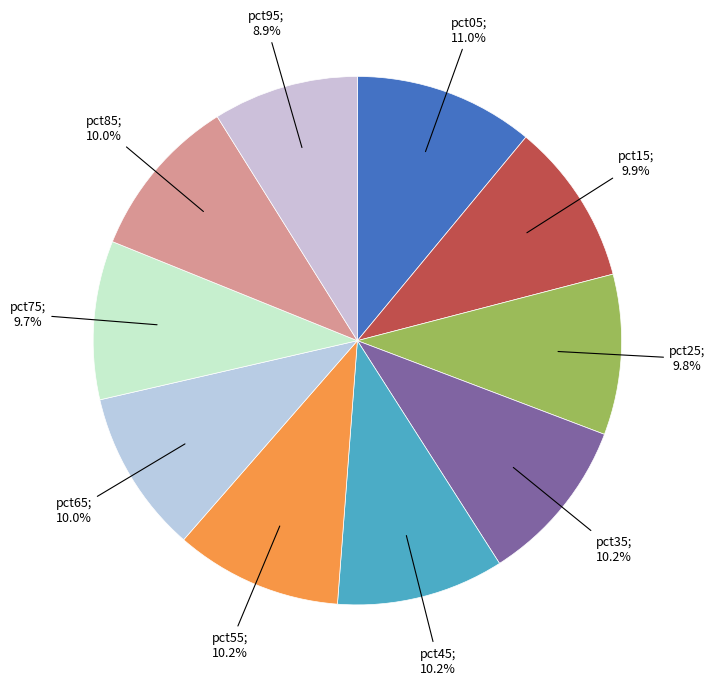

How many segments does this pie chart have?

10